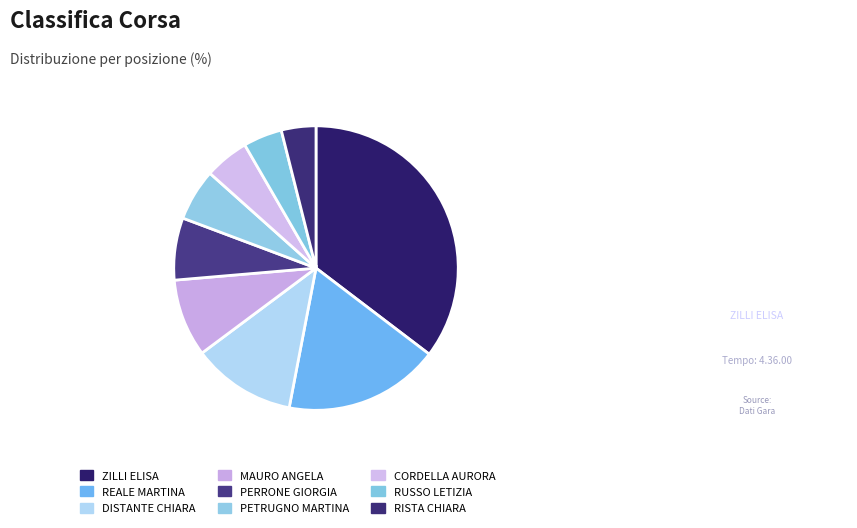

How many segments does this pie chart have?

9